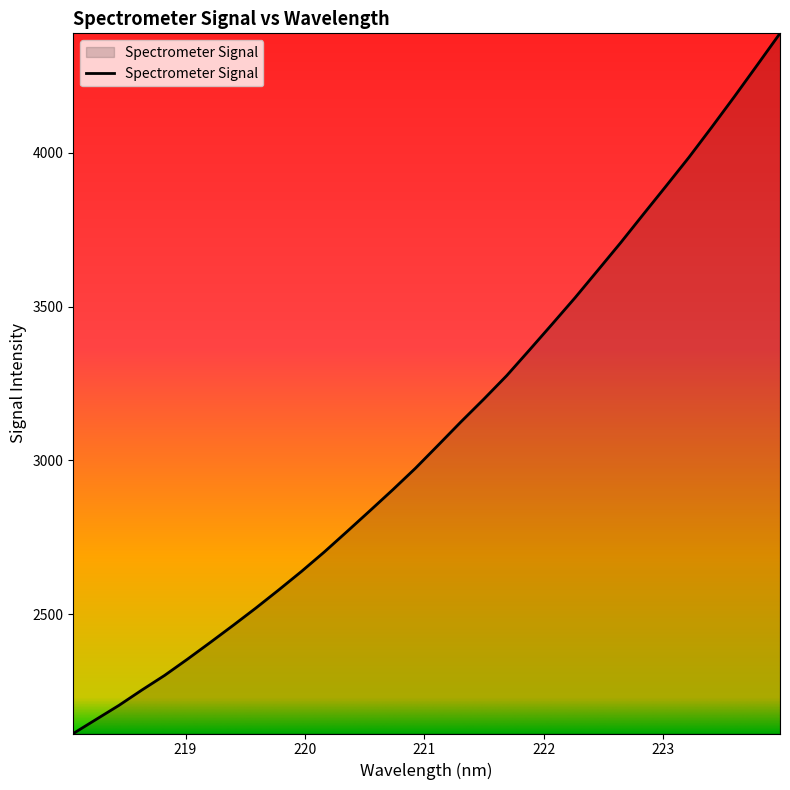

Count the number of values greater than 3050.

16